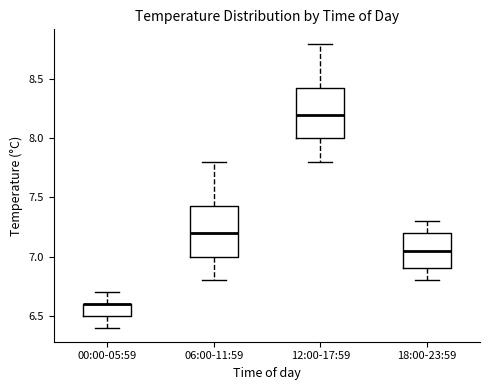

Where is the upper edge of the box for 12:00-17:59 on the y-axis? The values are not printed on the chart, so give them approximately, as read against the axis.

8.45